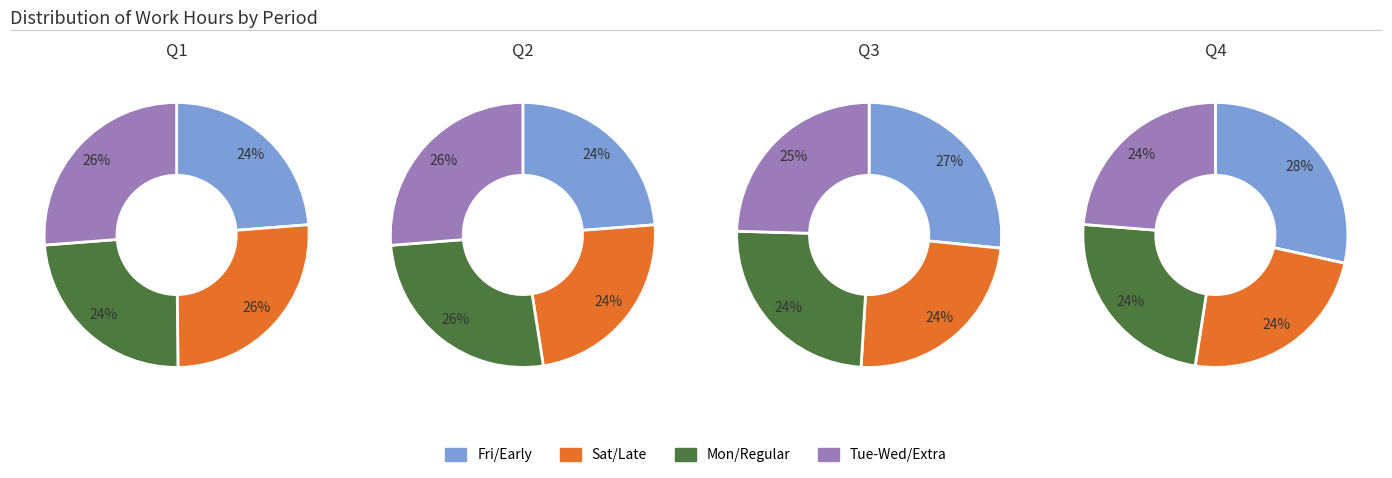

The 2 slice represents 26% of the pie. True or false?

False